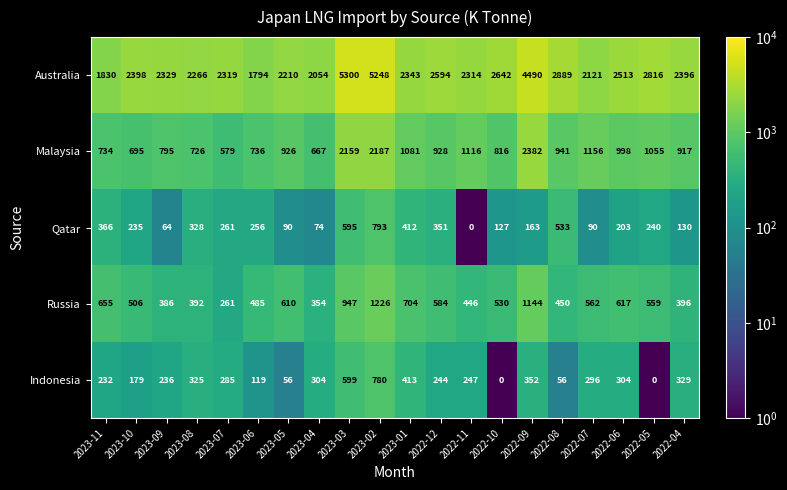

What is the sum of the Qatar values at 2022-04 and 2022-11?

130